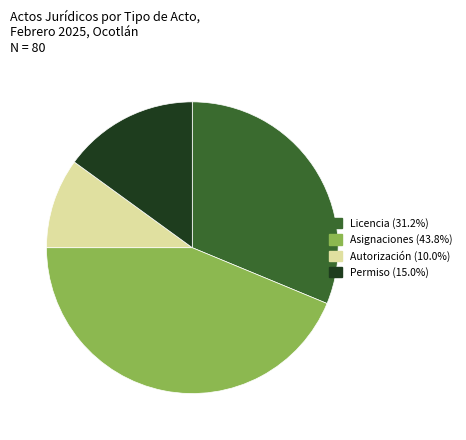

What is the ratio of the value at Licencia to the value at Autorización?

3.1